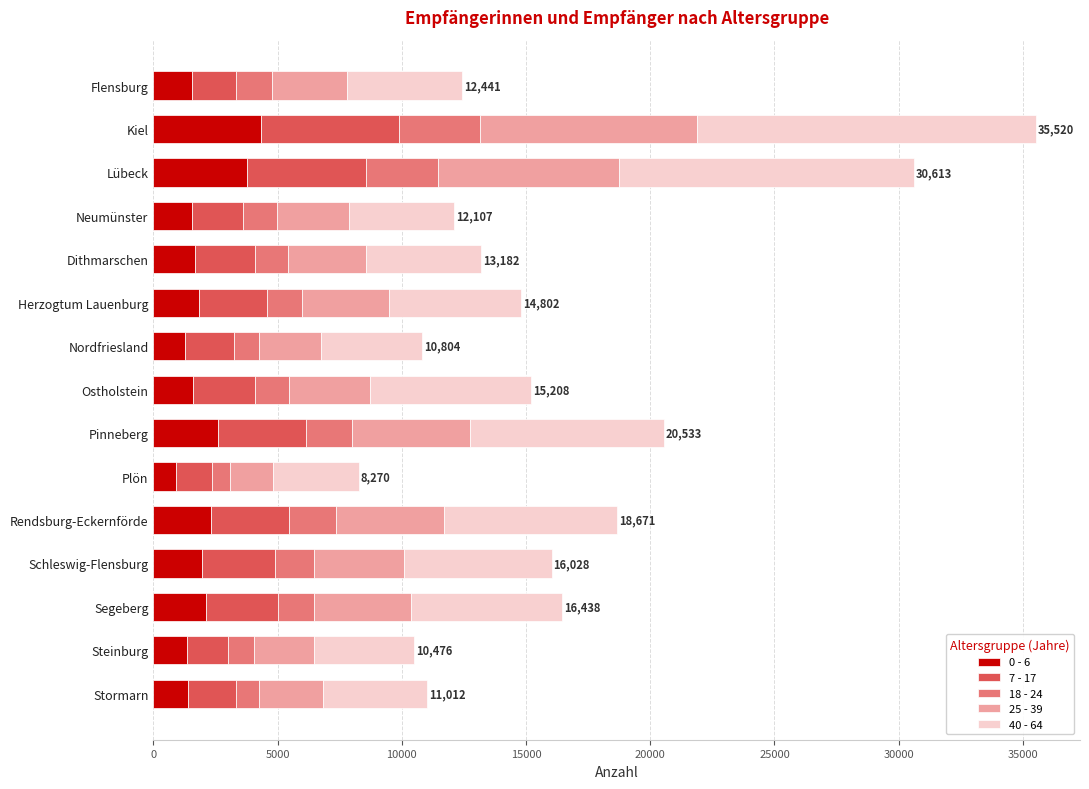

What is the total value across all series at Dithmarschen?

13182